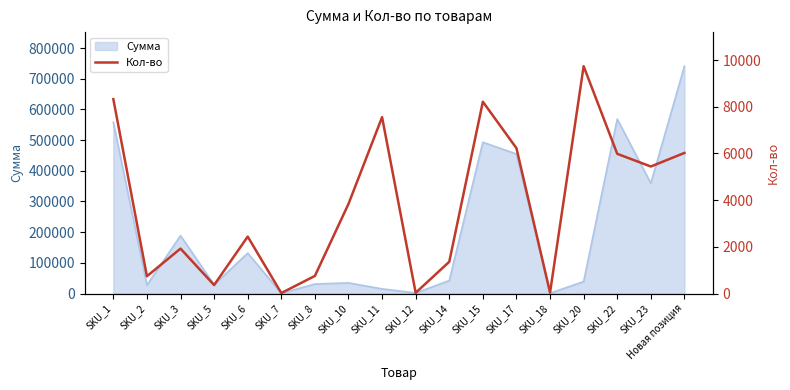

What is the highest value of the Сумма series?

740706